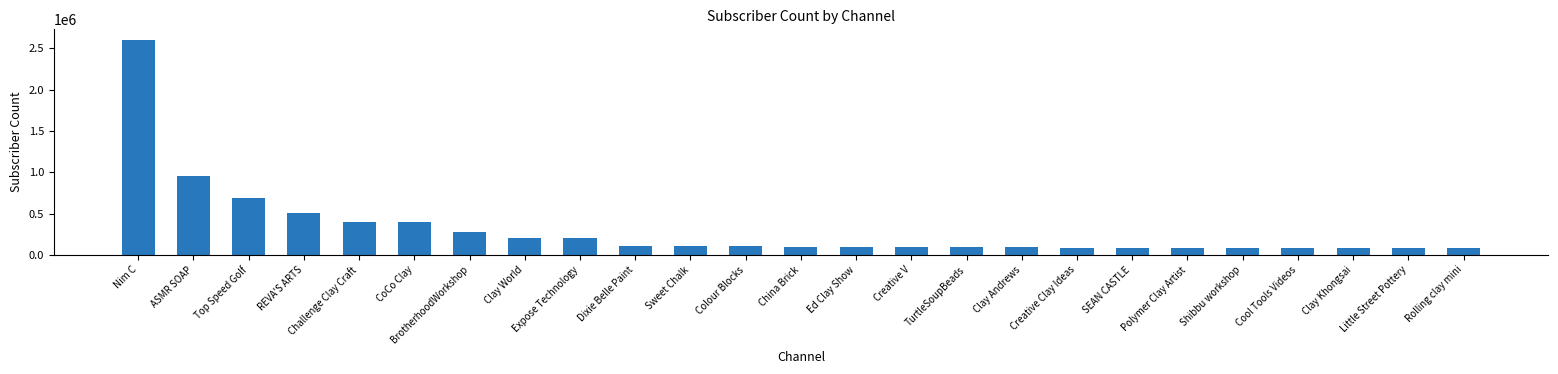

True or false: the data shows 79700 at Rolling clay mini.

True